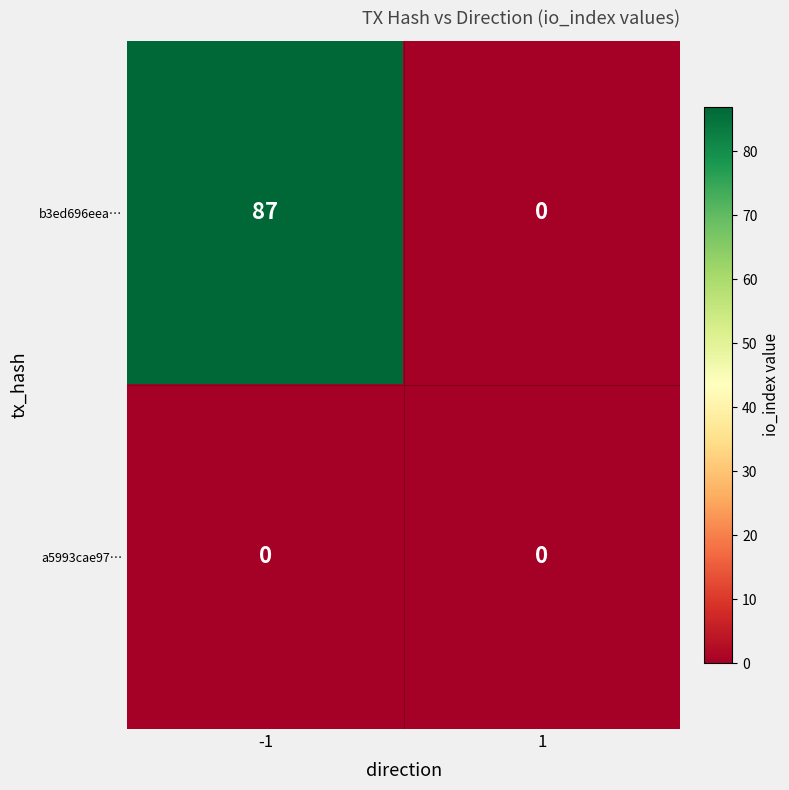

Which series has the largest range (max minus min)?

b3ed696eea…